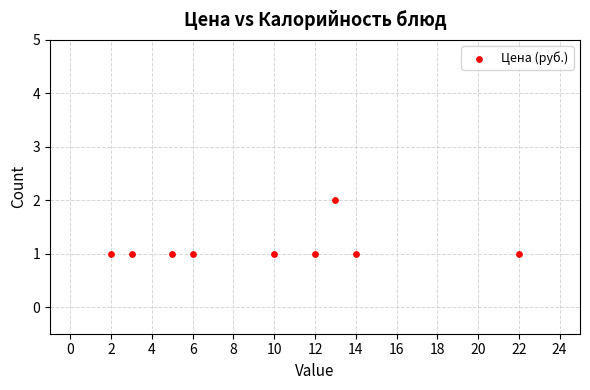

What is the range of X values (max minus min)?

20